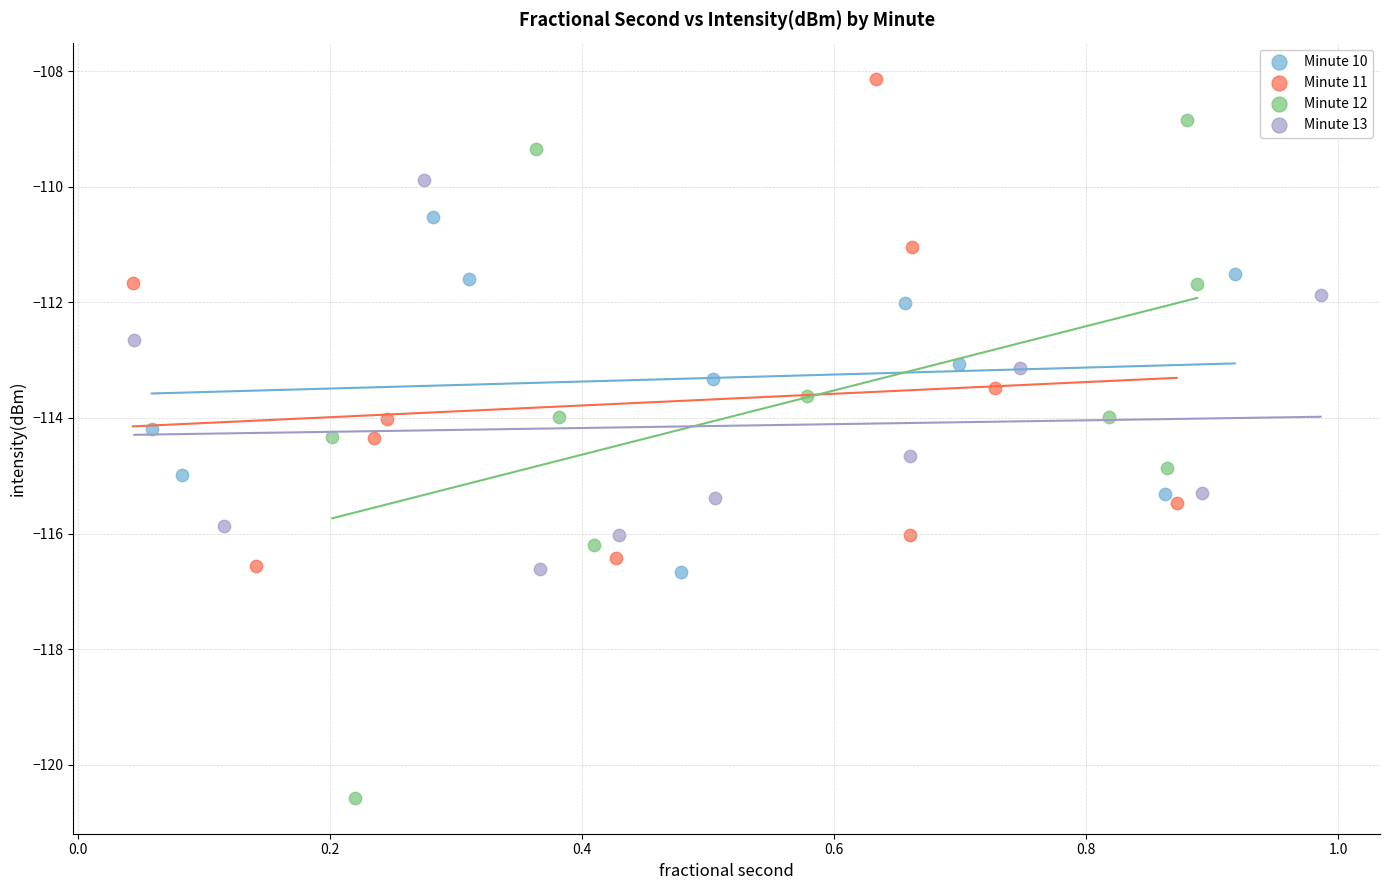

Which series reaches the maximum Y coordinate?

Minute 11